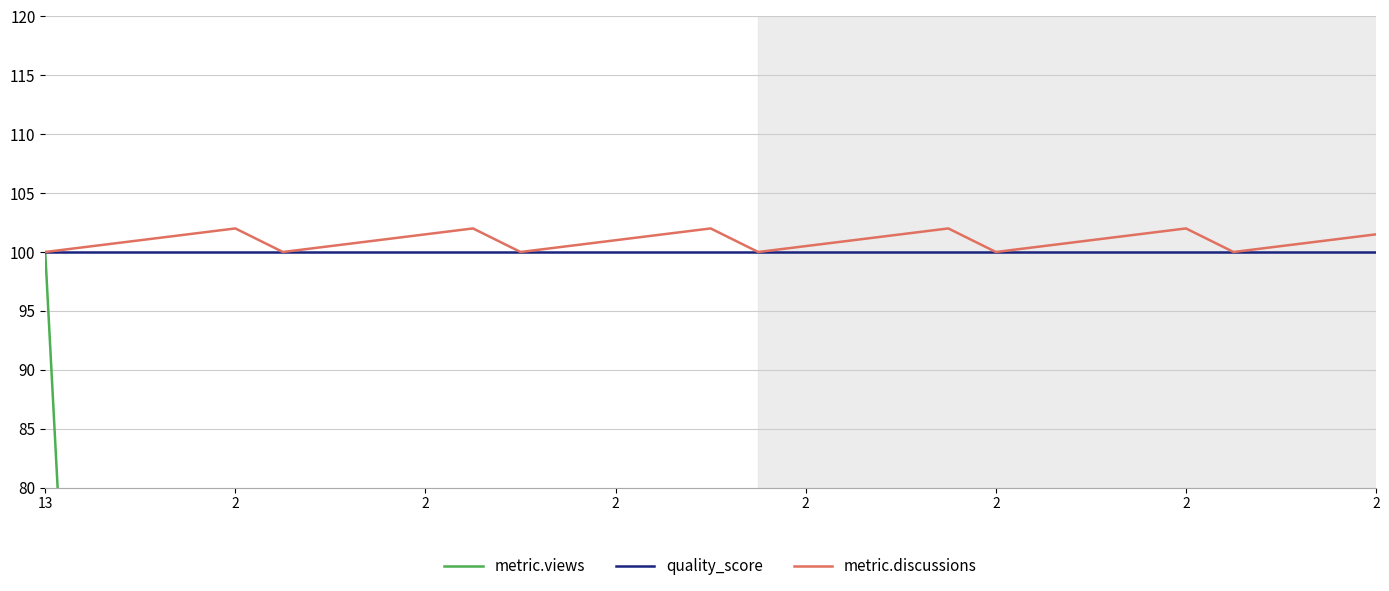

What is the label of the 22nd point from the left?

21